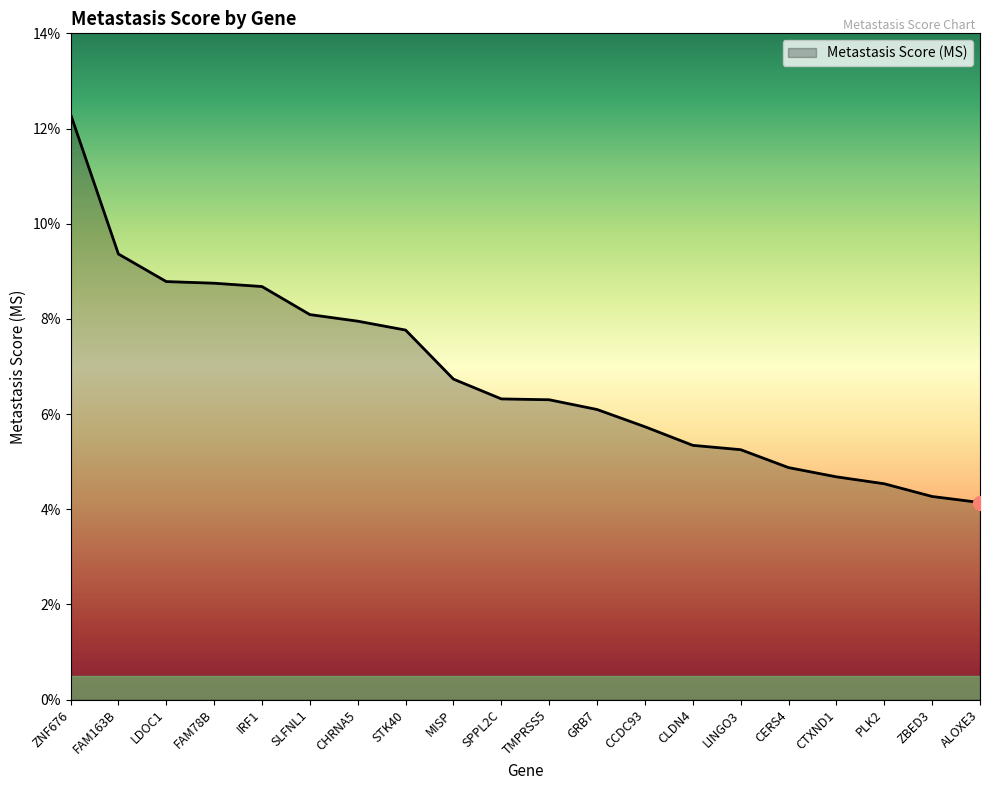

Does the chart display data point markers on the line(s)?

No